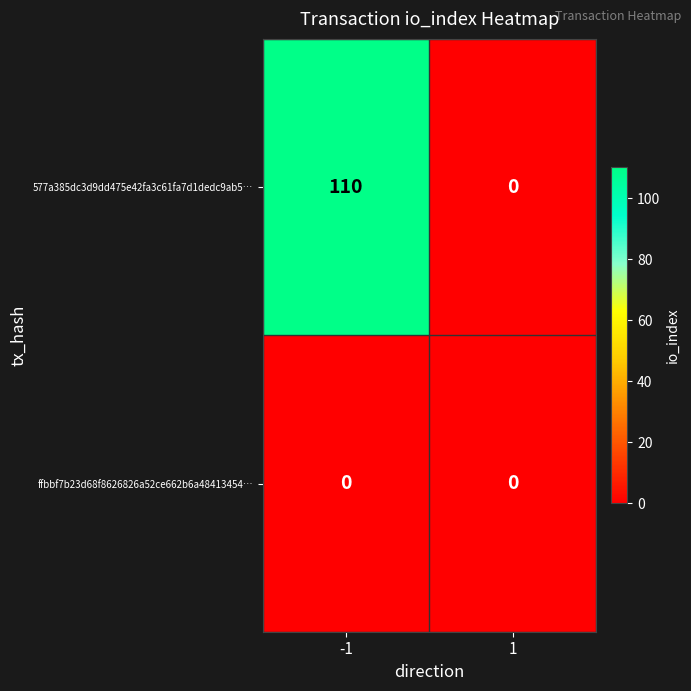

Rank the series by their average value, from lowest to highest.

ffbbf7b23d68f8626826a52ce662b6a48413454…, 577a385dc3d9dd475e42fa3c61fa7d1dedc9ab5…